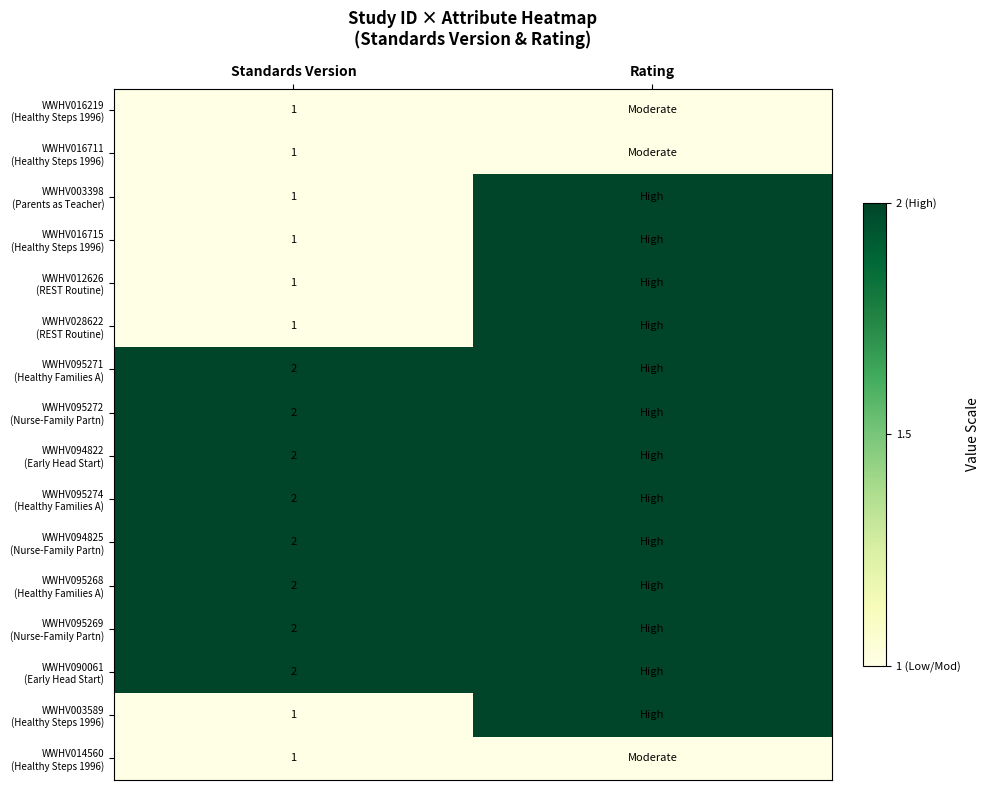

The value of WWHV016711 (Healthy Steps 1996) at Standards Version is 0. True or false?

False